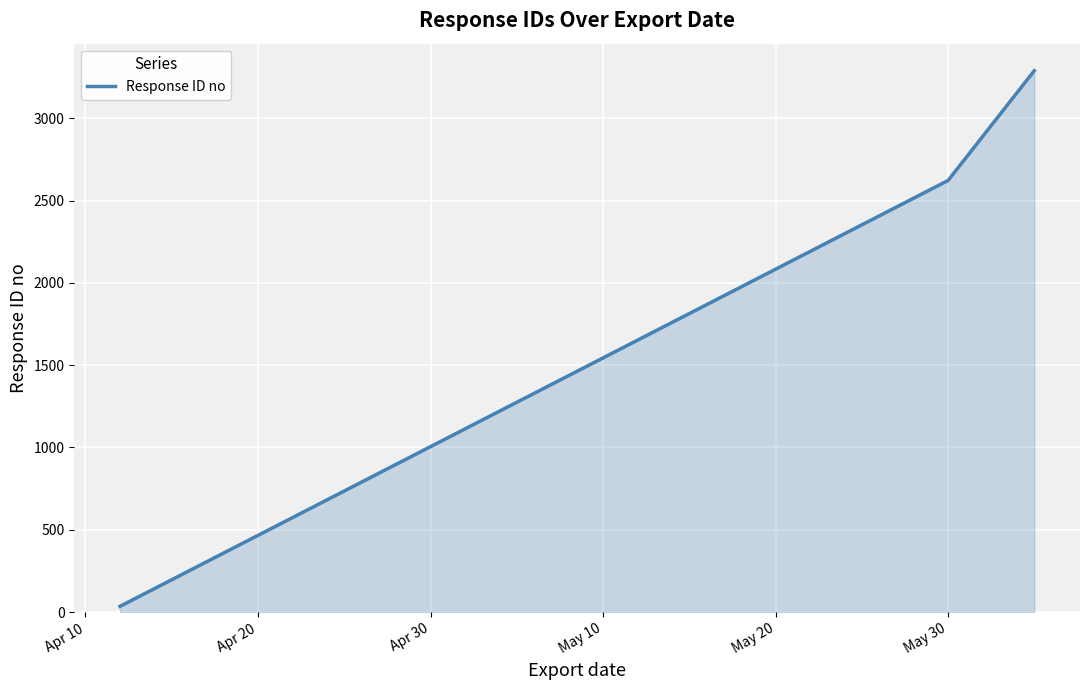

What is the sum of all values?

5946